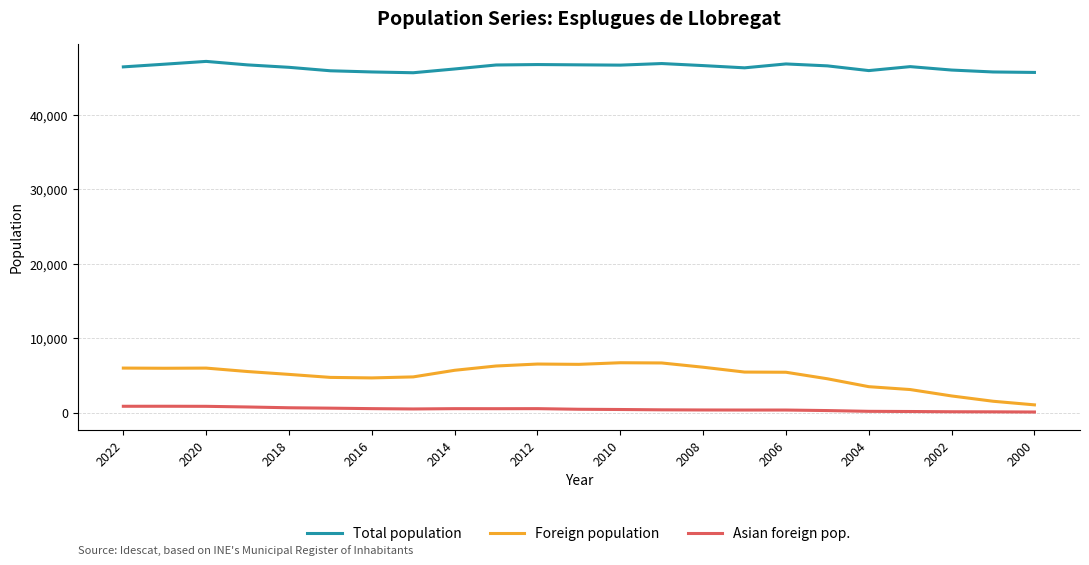

True or false: Foreign population and Total population cross at least once.

False